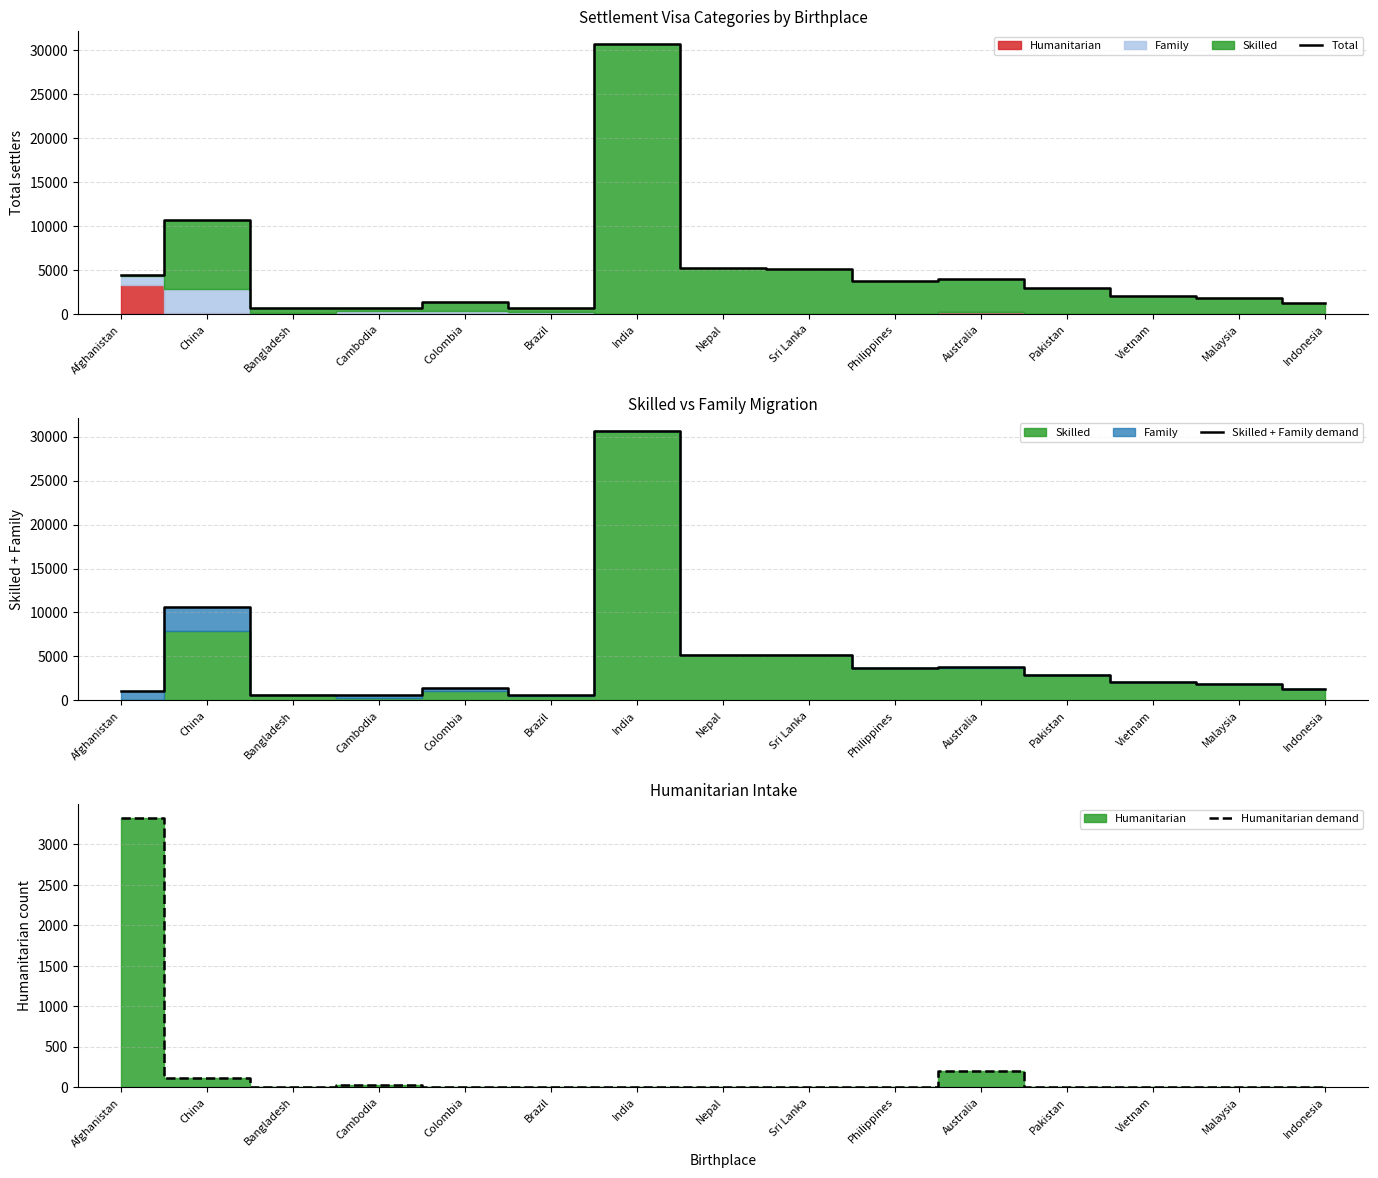

At Malaysia, list the series in order from largest to smallest.

Total, Skilled + Family demand, Humanitarian demand